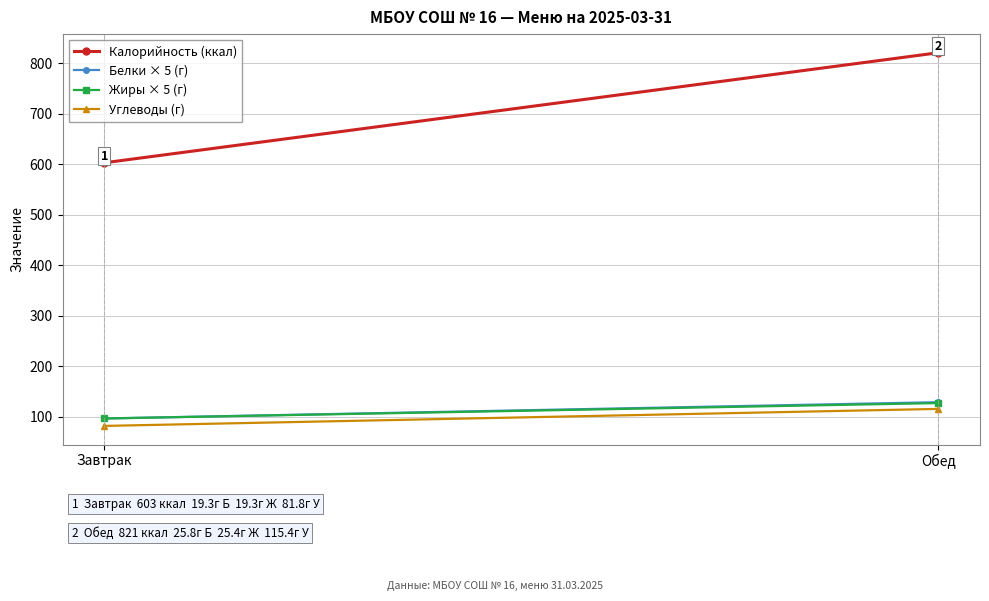

At which category is the sum across all series the highest?

Обед